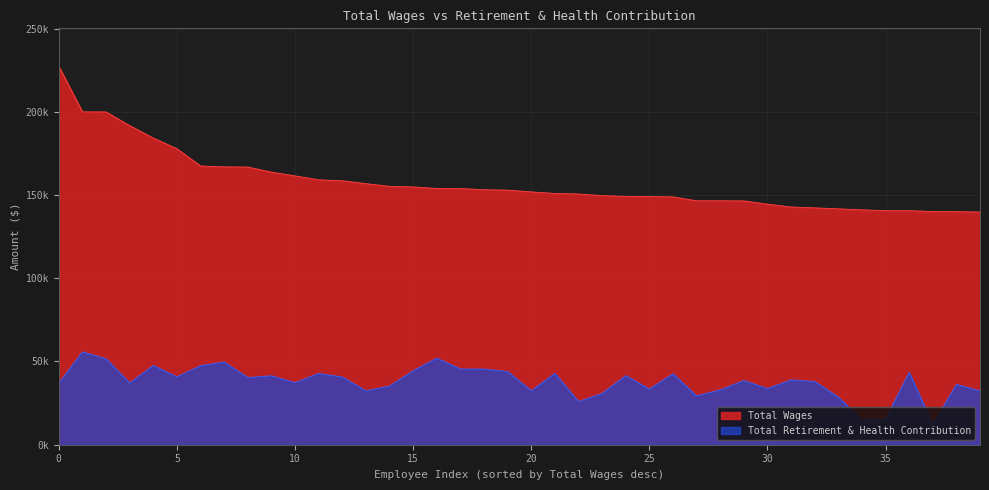

How many data points does each series have?

40